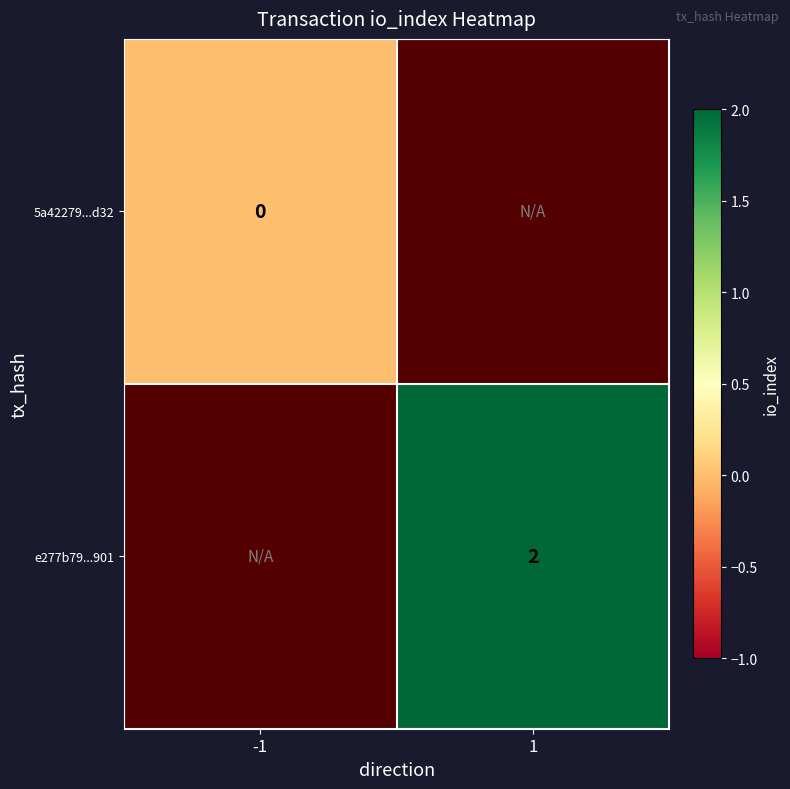

The value of e277b79...901 at 1 is 2. True or false?

True